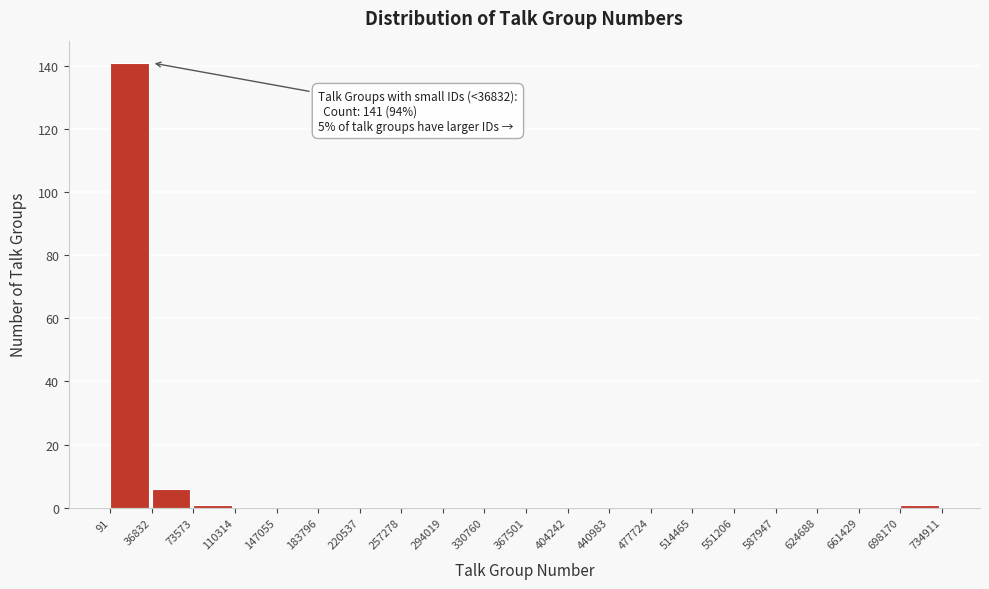

Over which range of the x-axis is the bar tallest?

91 to 36832